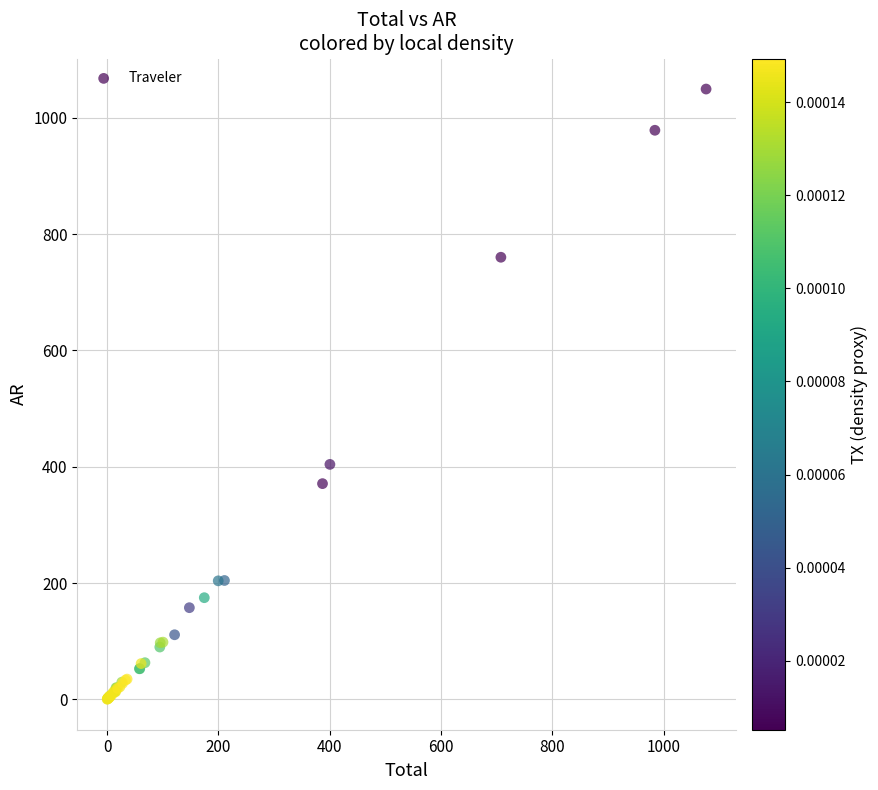

What Y value in the scatter plot is closest to 524?

404.1